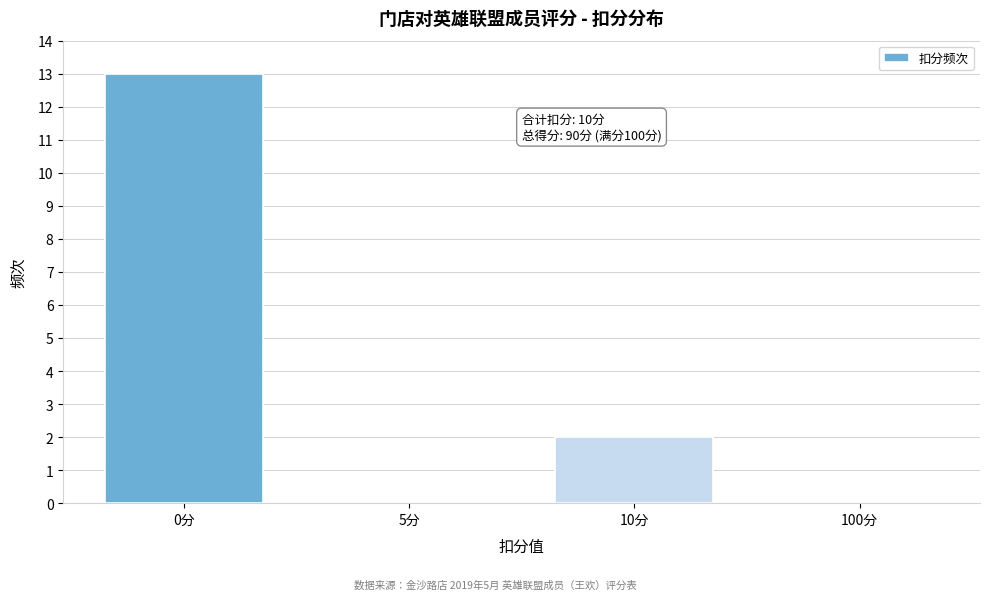

Reading left to right, list all the values displayed in this chart.

0分=13	5分=0	10分=2	100分=0